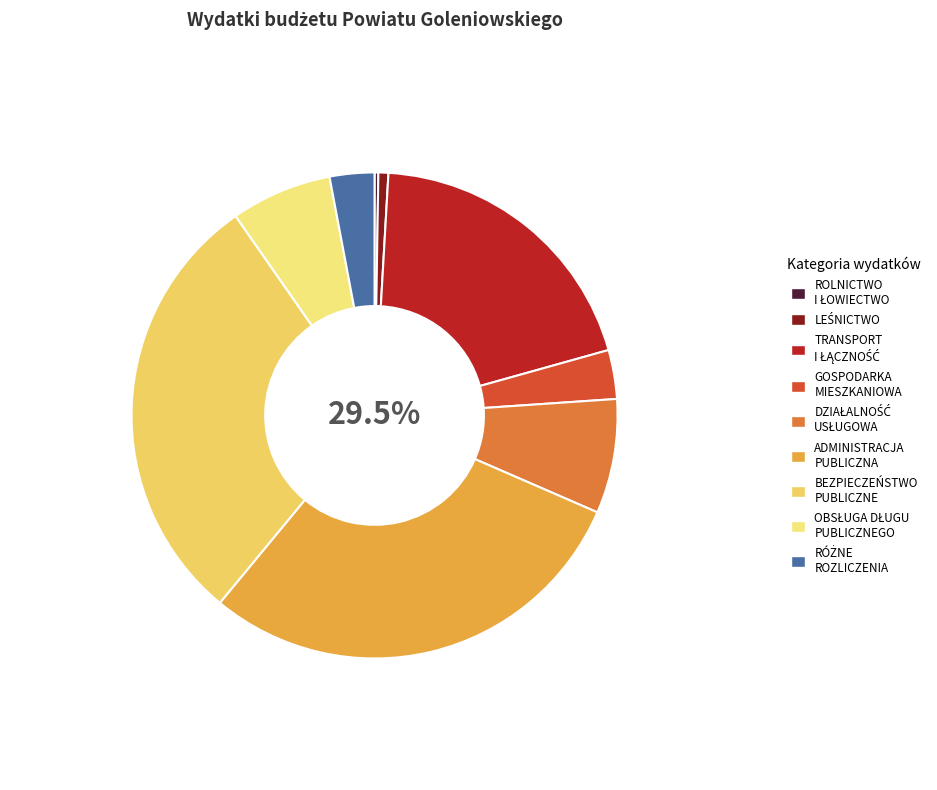

Approximately how many times larger is the value at DZIAŁALNOŚĆ USŁUGOWA compared to ROLNICTWO I ŁOWIECTWO?

30.3